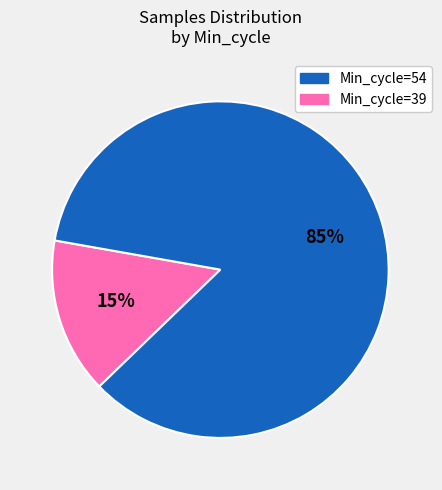

Is there a majority slice in this chart?

Yes